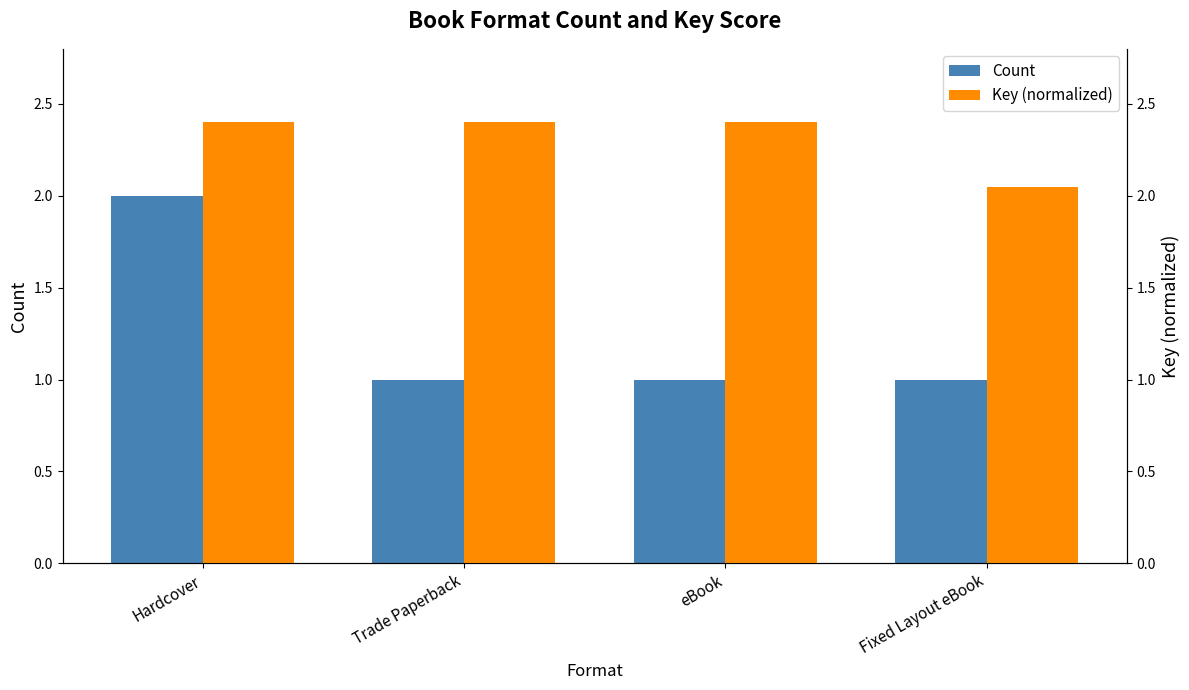

Between Hardcover and Fixed Layout eBook, which series saw the biggest shift?

Count